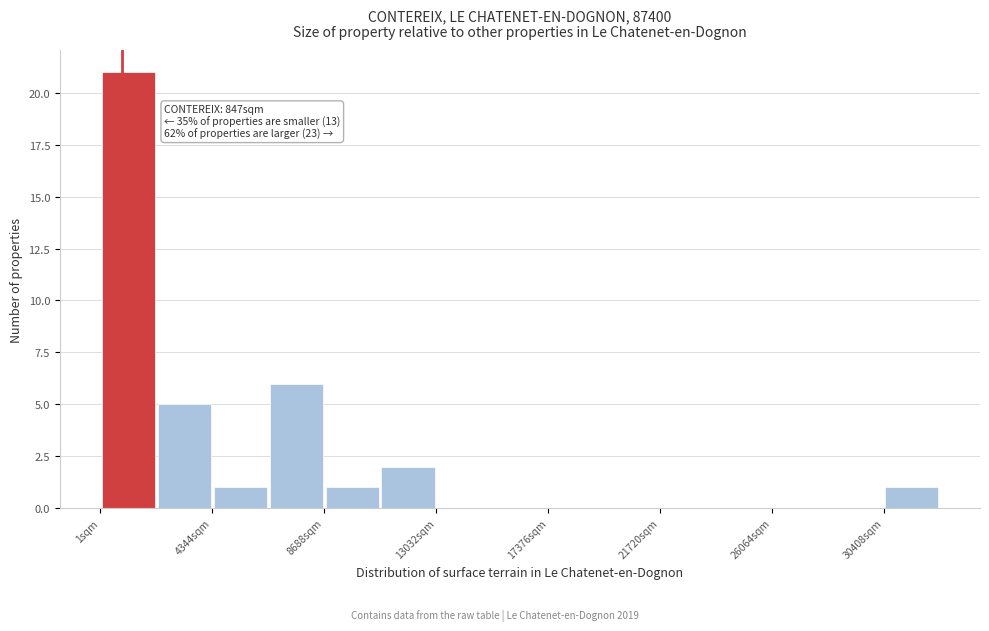

Which range on the x-axis has the tallest bar?

0 to 2000